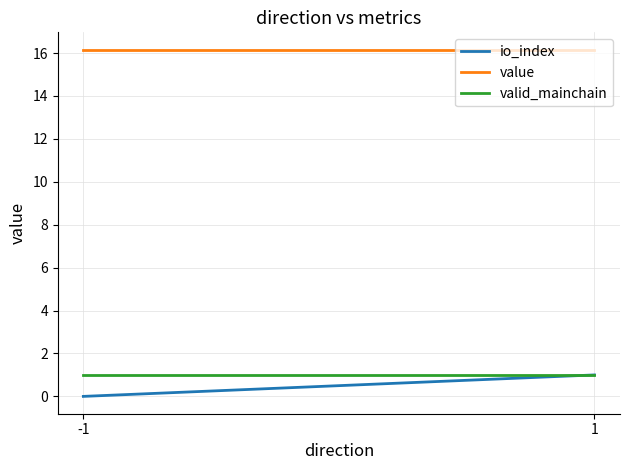

What is the minimum value for valid_mainchain?

1.0